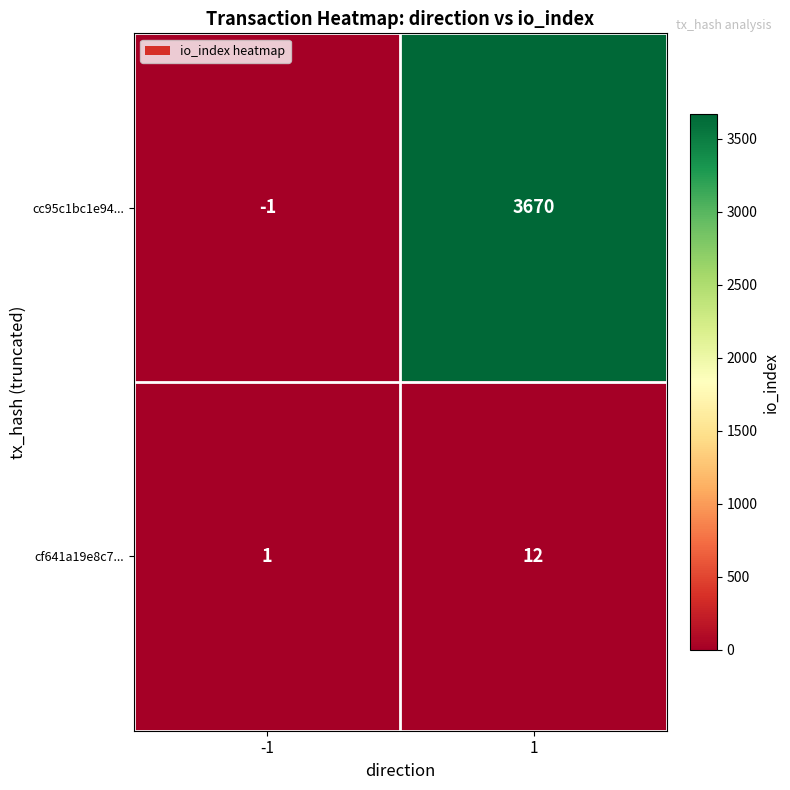

The value of cf641a19e8c7... at 1 is 4. True or false?

False